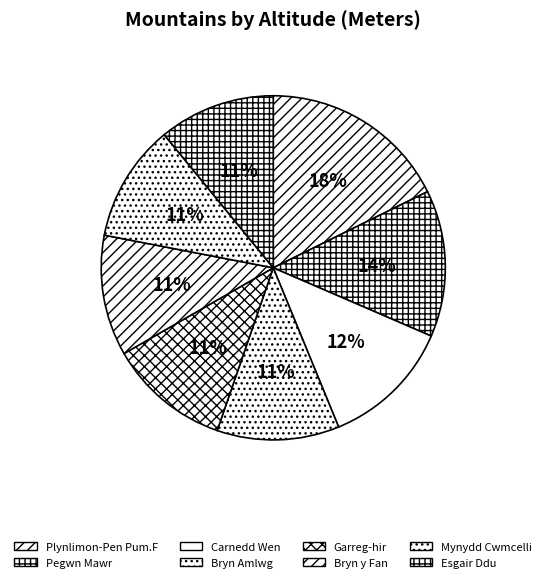

How much of the chart is everything except Plynlimon-Pen Pum.F?

82.3%